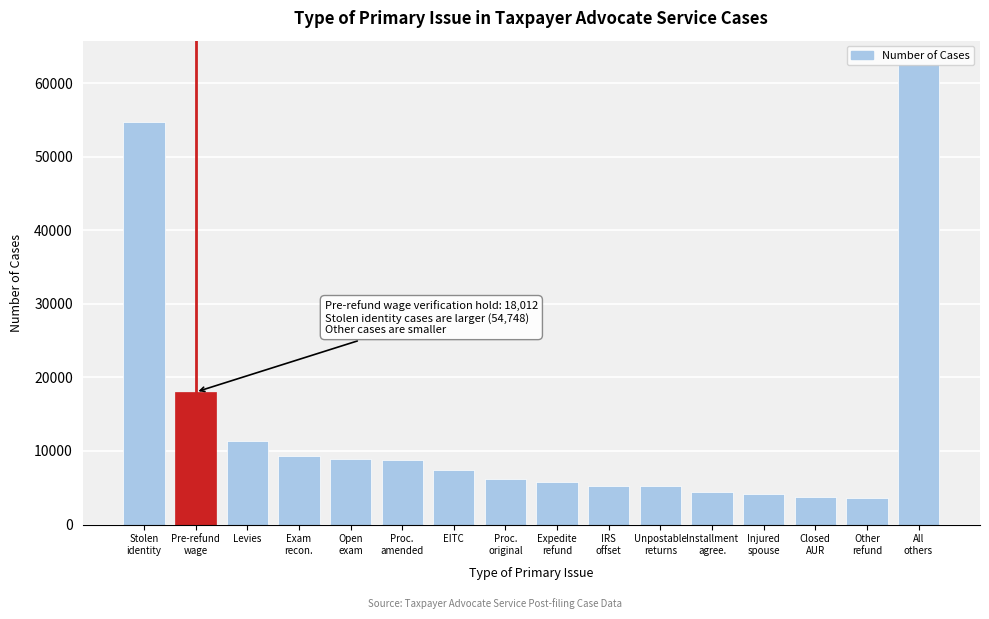

What is the minimum value shown in the chart?

3572